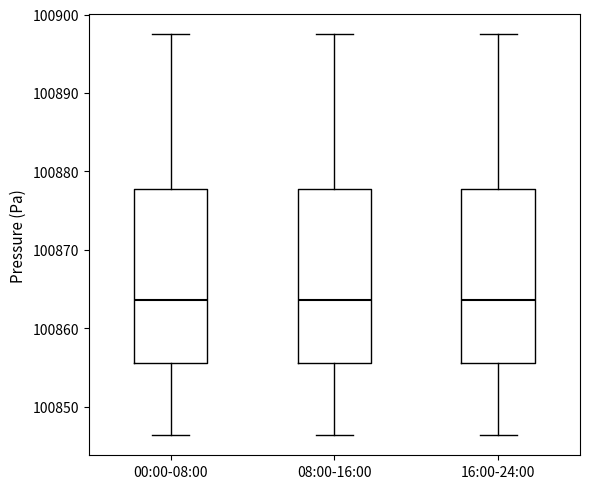

Reading left to right, transcribe this box plot: for each box, give where its median line is, the range the box spans, and where its two whiskers end, as read against the y-axis. The values are not printed on the chart, so give them approximately, as read against the axis.

00:00-08:00: median 100864, box 100856 to 100878, whiskers 100846 to 100898
08:00-16:00: median 100864, box 100856 to 100878, whiskers 100846 to 100898
16:00-24:00: median 100864, box 100856 to 100878, whiskers 100846 to 100898